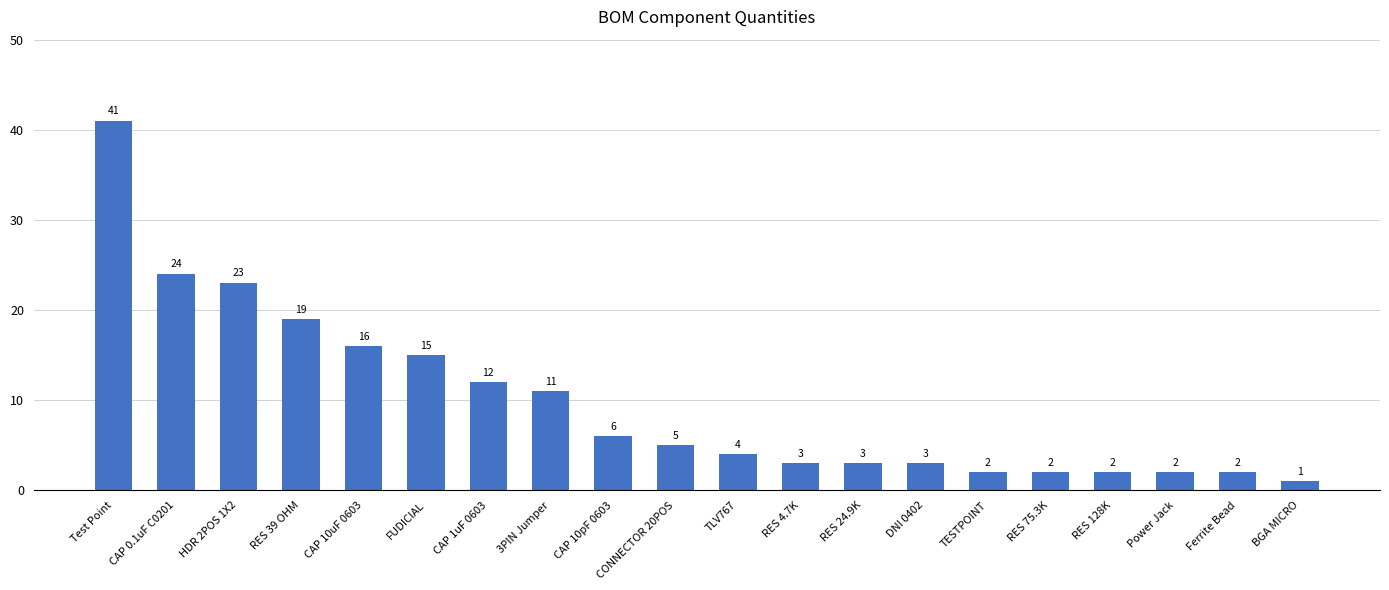

How many data points are less than 5?

10